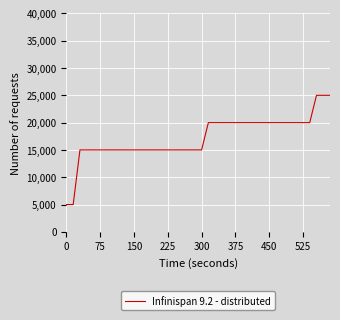

What is the label of the 31st point from the left?

450